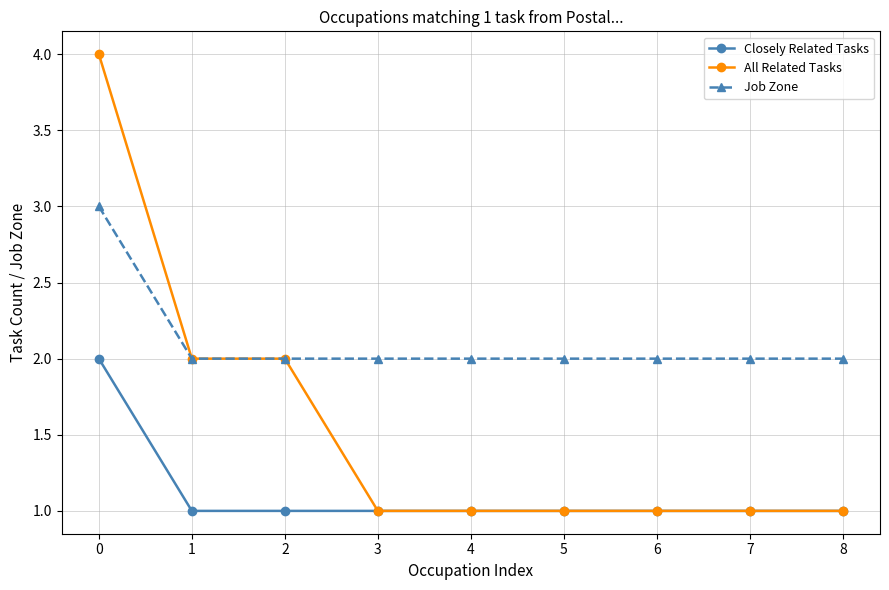

True or false: All Related Tasks has a value of 6 at 0.

False